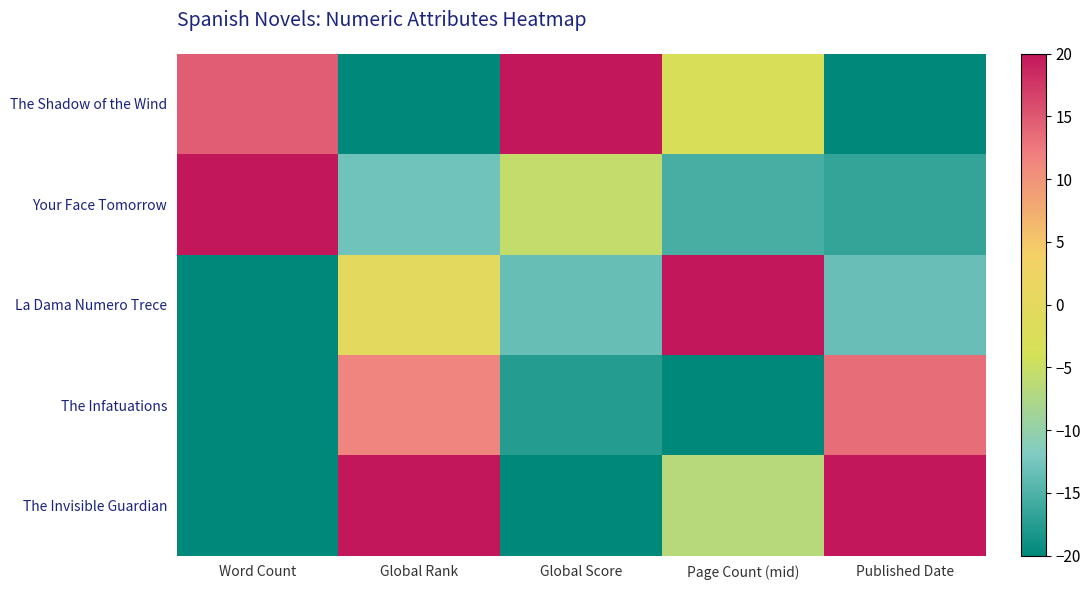

Reading left to right, list all the values displayed in this chart.

The Shadow of the Wind: Word Count=14.7	Global Rank=-20.0	Global Score=20.0	Page Count (mid)=-2.7	Published Date=-20.0
Your Face Tomorrow: Word Count=20.0	Global Rank=-12.9	Global Score=-5.6	Page Count (mid)=-15.5	Published Date=-16.7
La Dama Numero Trece: Word Count=-20.0	Global Rank=-0.3	Global Score=-13.5	Page Count (mid)=20.0	Published Date=-13.3
The Infatuations: Word Count=-20.0	Global Rank=11.5	Global Score=-17.6	Page Count (mid)=-20.0	Published Date=13.3
The Invisible Guardian: Word Count=-20.0	Global Rank=20.0	Global Score=-20.0	Page Count (mid)=-6.7	Published Date=20.0